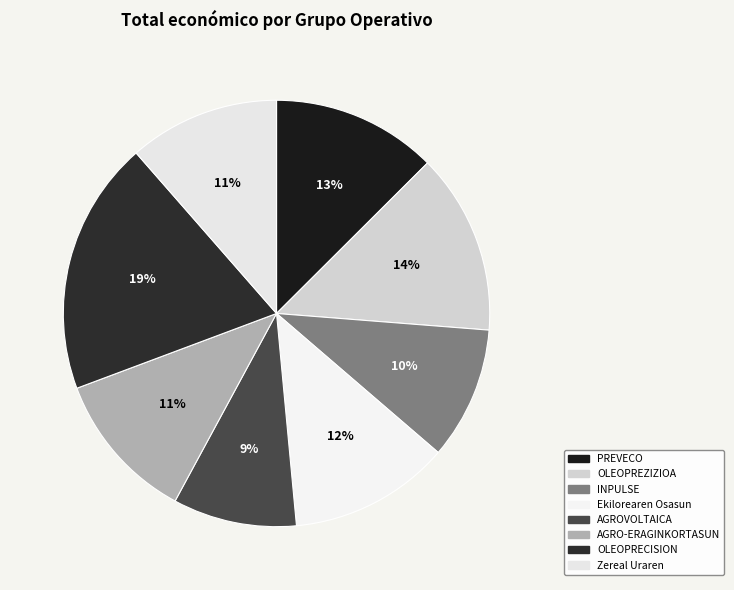

Which has a higher value, AGRO-ERAGINKORTASUN or Zereal Uraren?

Zereal Uraren